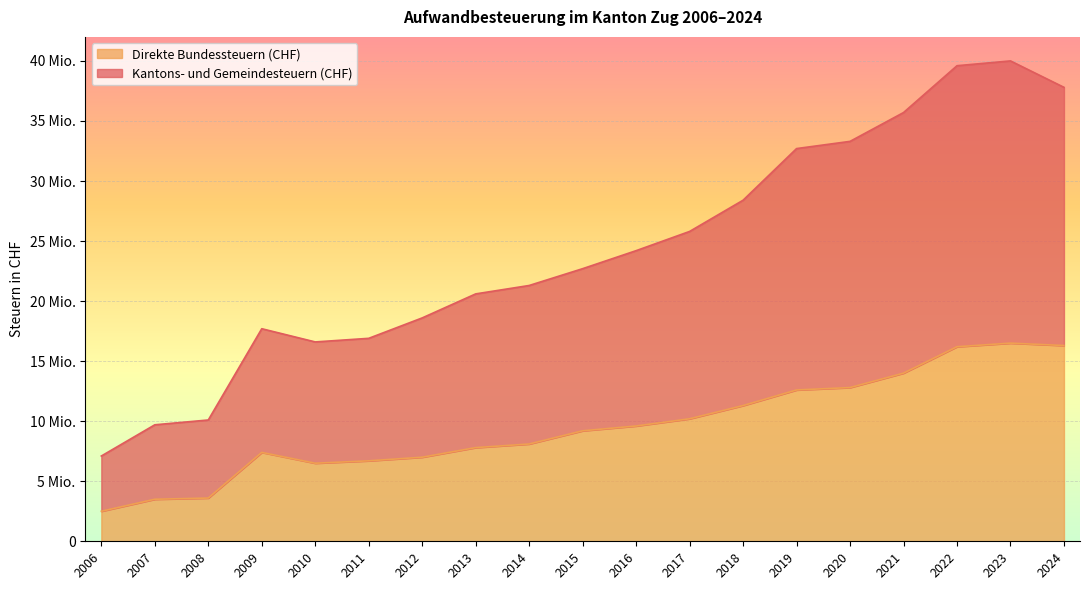

What is the value of the Kantons- und Gemeindesteuern (CHF) point at the 12th from the left?

25800000